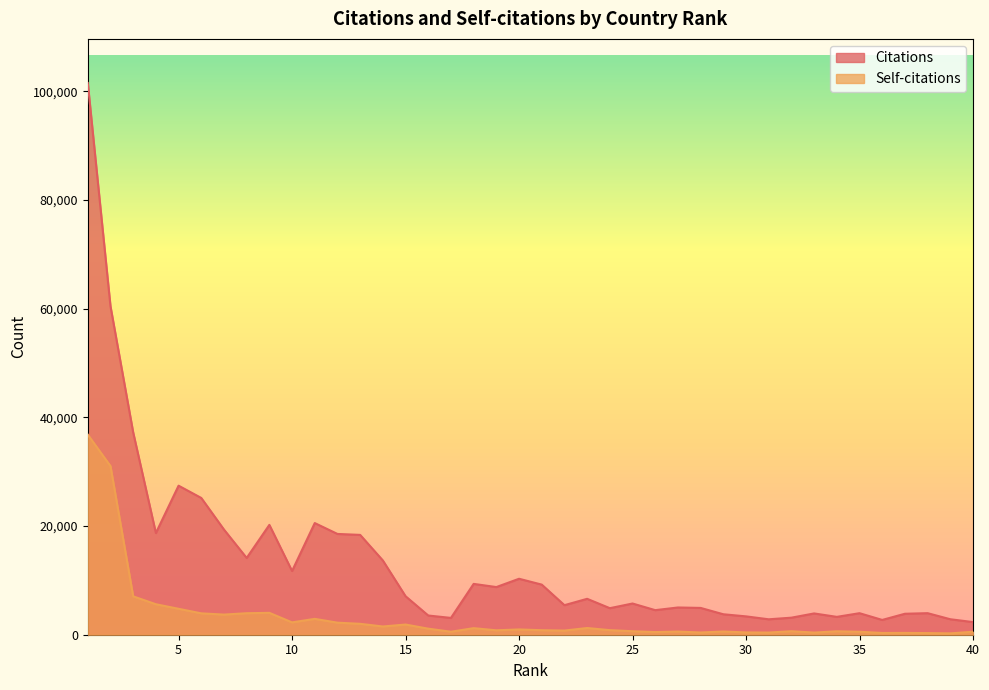

Reading left to right, list all the values displayed in this chart.

Citations: 1=101557	2=60474	3=37242	4=18721	5=27436	6=25177	7=19358	8=14131	9=20221	10=11729	11=20554	12=18552	13=18377	14=13668	15=7088	16=3535	17=3095	18=9358	19=8773	20=10301	21=9225	22=5439	23=6611	24=4886	25=5746	26=4523	27=5014	28=4934	29=3766	30=3377	31=2839	32=3139	33=3918	34=3287	35=3964	36=2722	37=3859	38=3968	39=2849	40=2328
Self-citations: 1=36833	2=31046	3=7064	4=5612	5=4772	6=3936	7=3705	8=3959	9=4027	10=2272	11=2921	12=2219	13=2007	14=1516	15=1875	16=1114	17=552	18=1209	19=813	20=972	21=831	22=765	23=1235	24=842	25=644	26=488	27=583	28=411	29=592	30=424	31=399	32=645	33=393	34=634	35=544	36=324	37=333	38=302	39=250	40=544